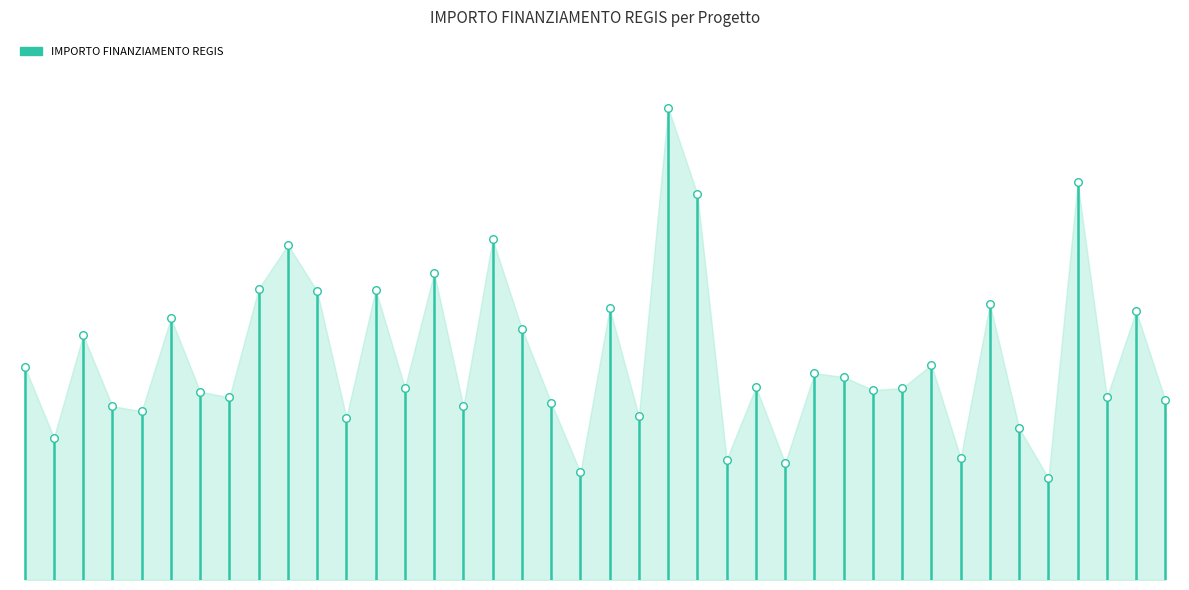

Approximately how many times larger is the value at H53D23006250006 compared to D53D23003590006?

0.9